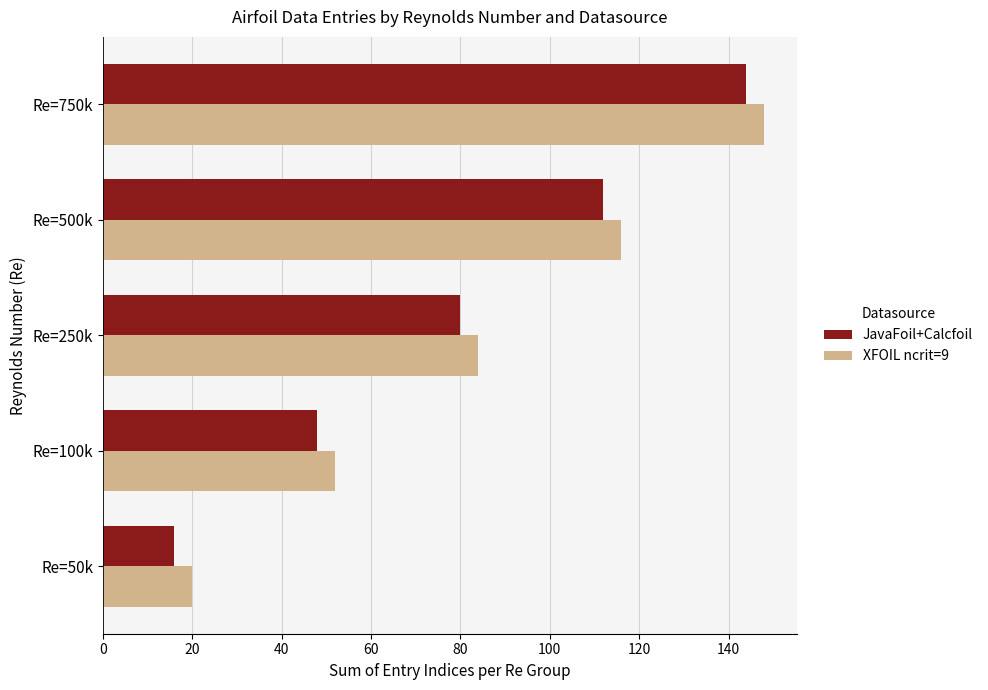

What is the lowest value of the JavaFoil+Calcfoil series?

16